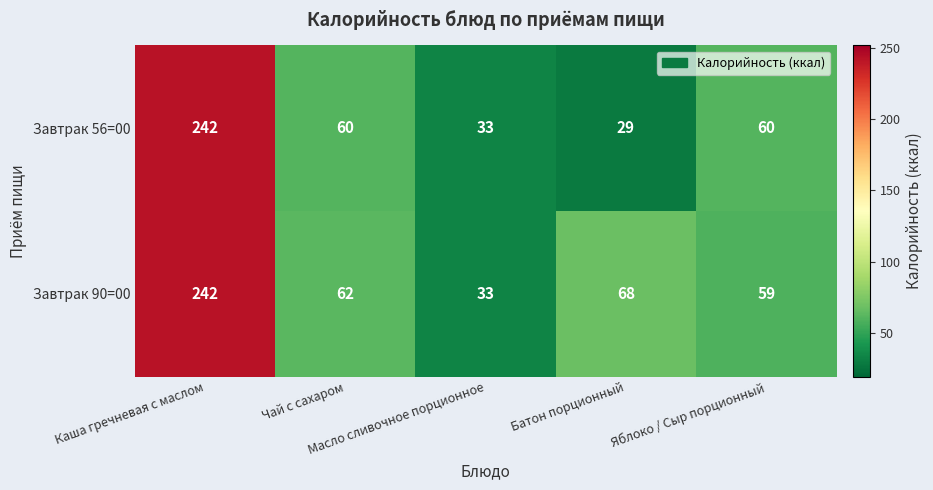

Rank the series by their average value, from lowest to highest.

Завтрак 56=00, Завтрак 90=00